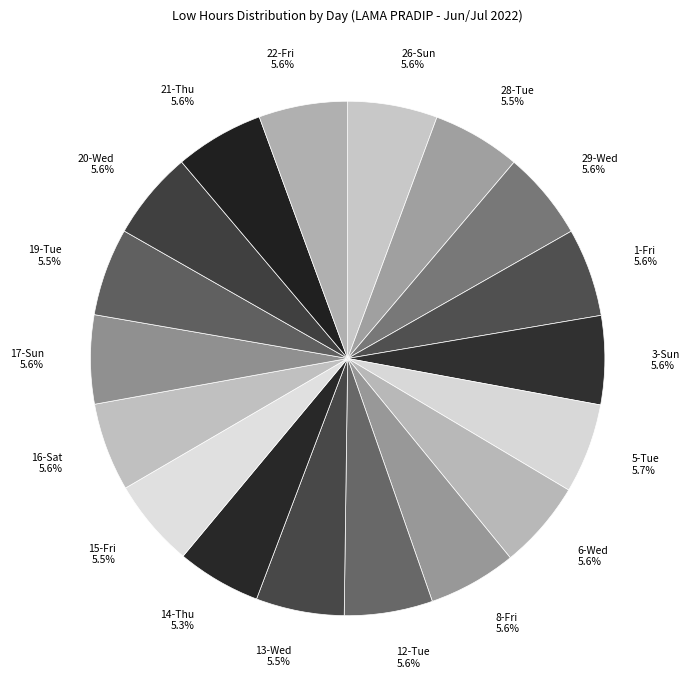

What portion of the pie excludes 21-Thu 5.6%?

94.4%